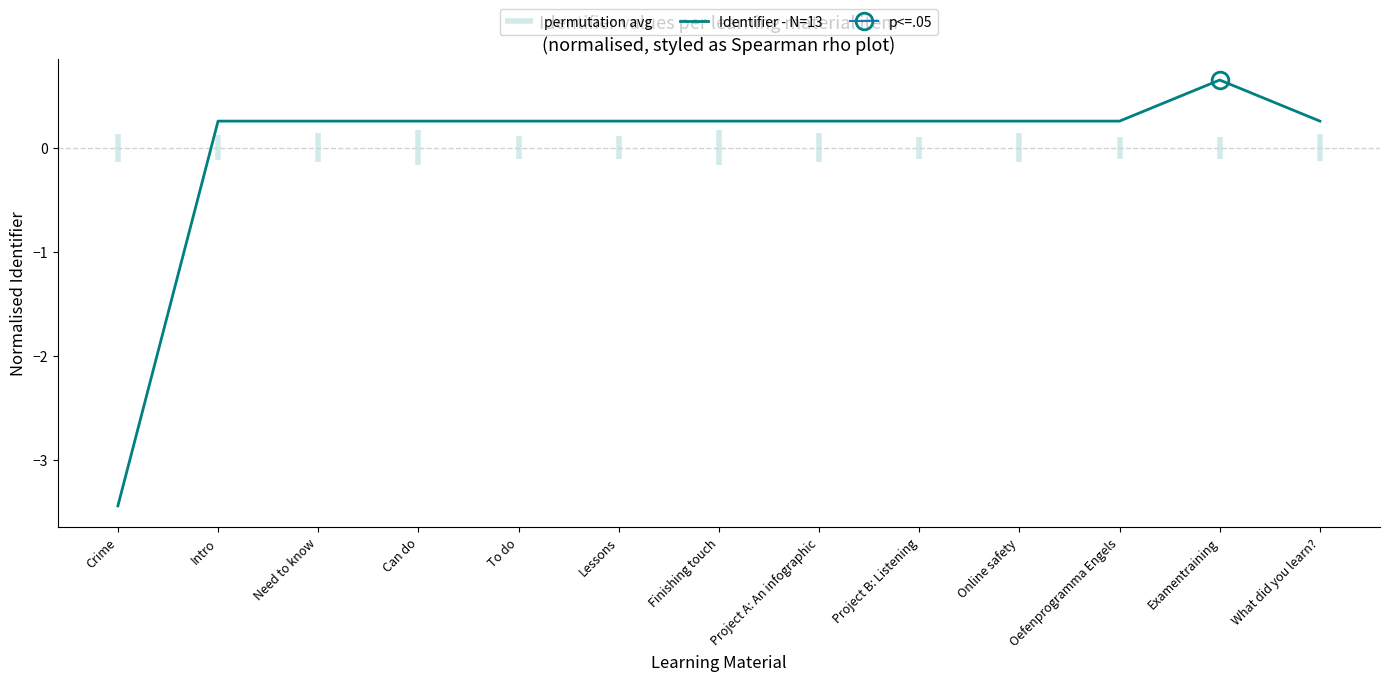

List the labels in order of value, smallest first.

Crime, Intro, Need to know, Can do, To do, Lessons, Finishing touch, Project A: An infographic, Project B: Listening, Online safety, Oefenprogramma Engels, What did you learn?, Examentraining